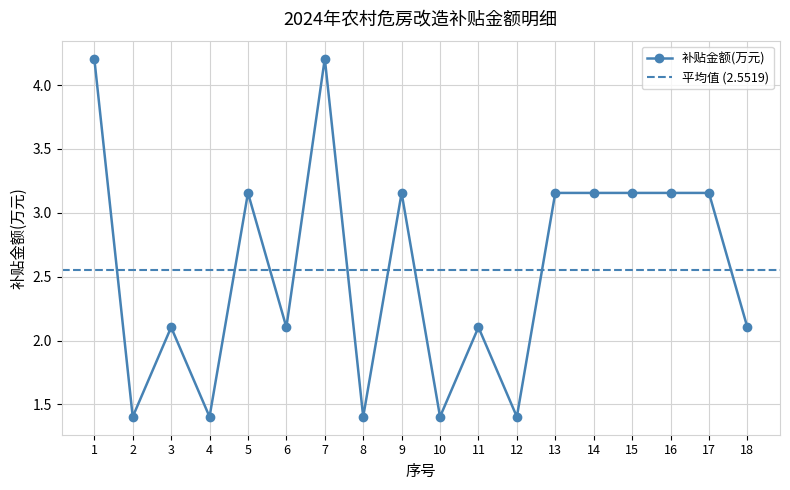

What is the value of the 9th point from the left?

3.2